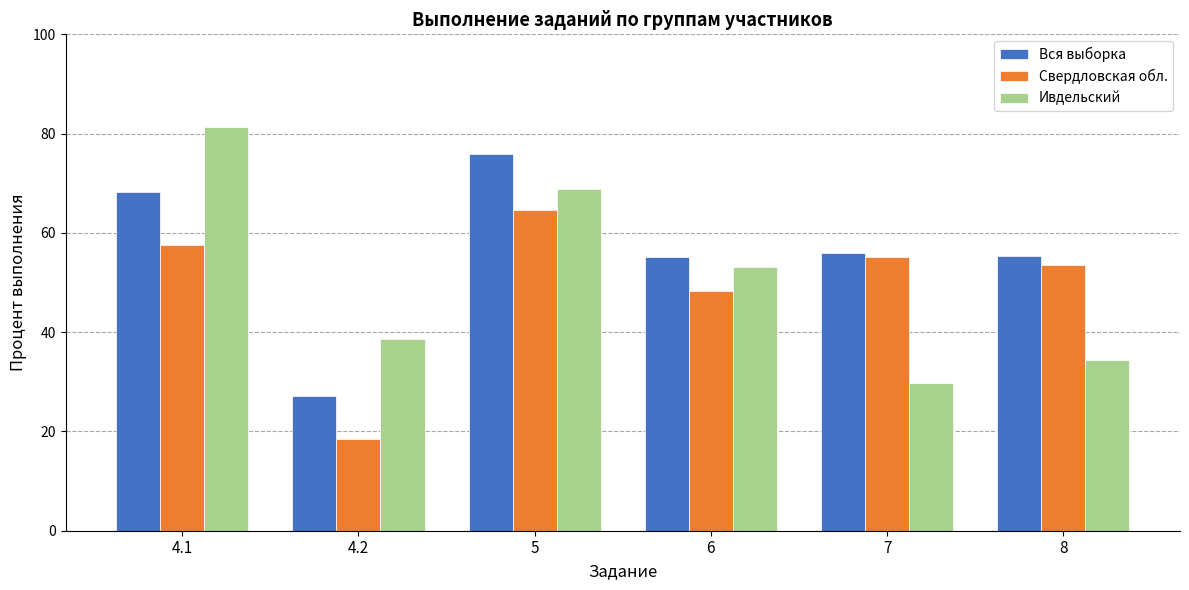

The value of Ивдельский at 6 is 53.1. True or false?

True